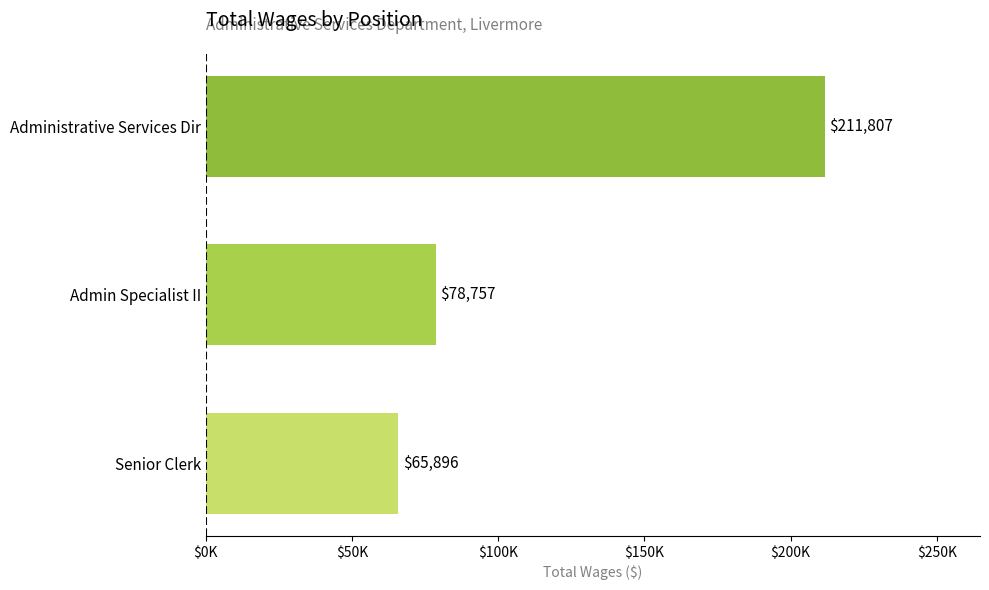

Are the bars horizontal?

Yes